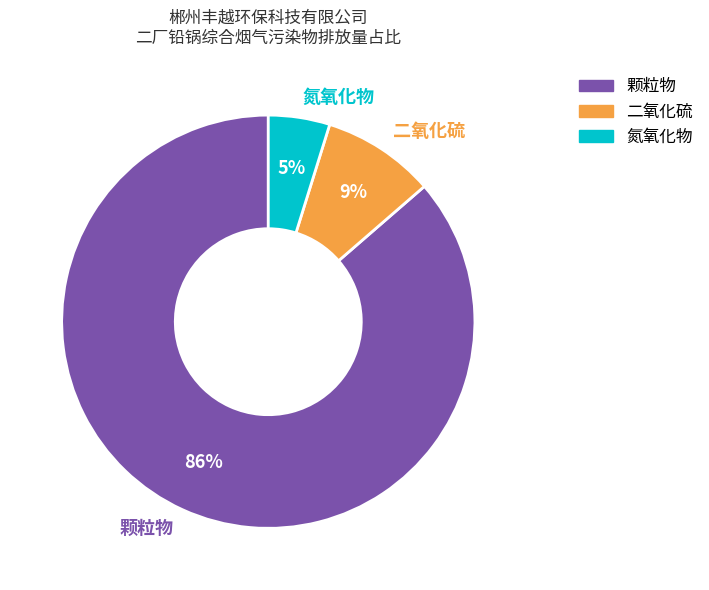

To the nearest percent, what percentage of the pie is 氮氧化物?

5%